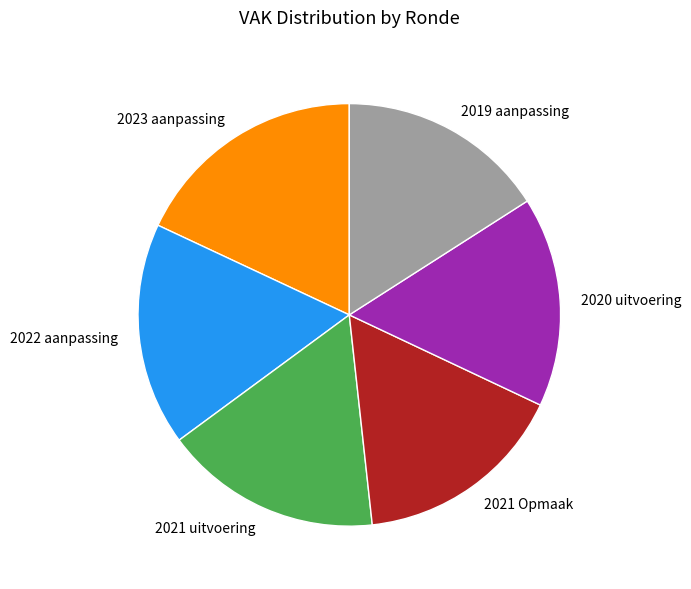

True or false: 2021 Opmaak accounts for 16% of the total.

True